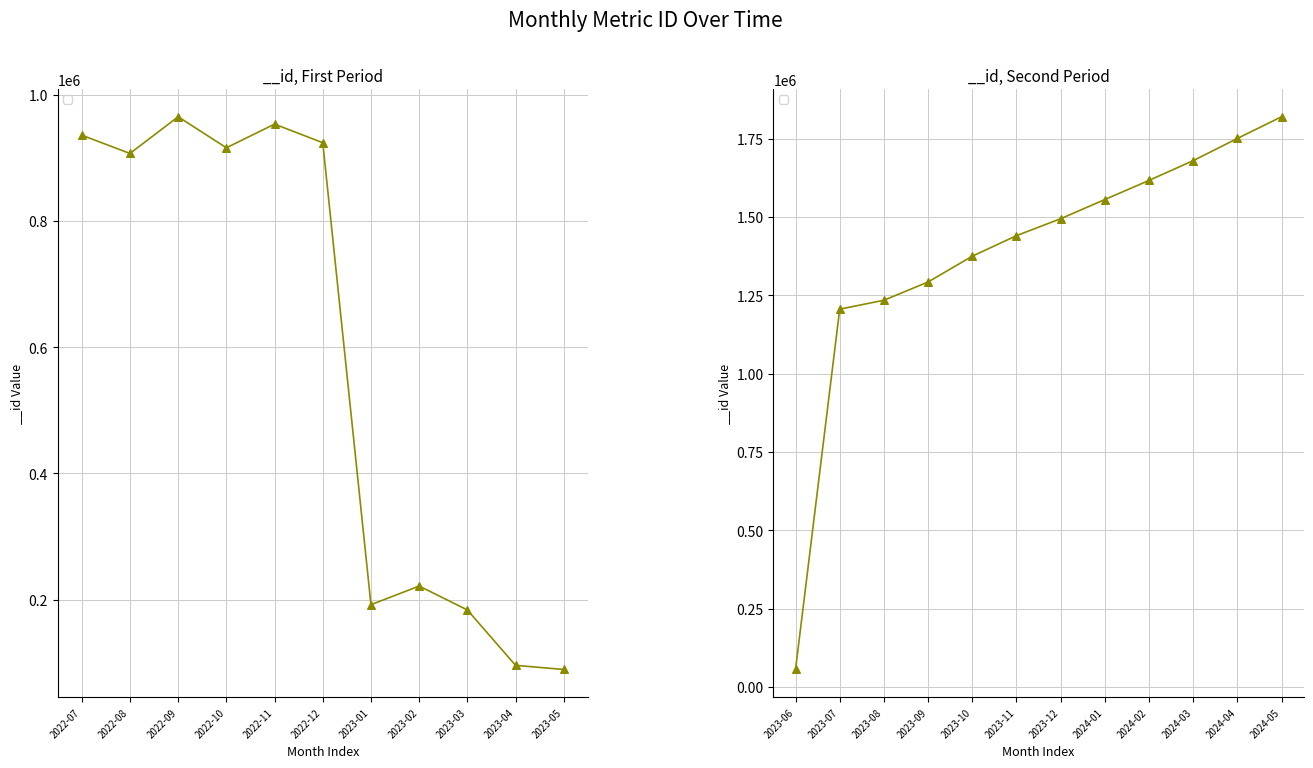

What is the change in value from 2023-04 to 2023-06?

-39376